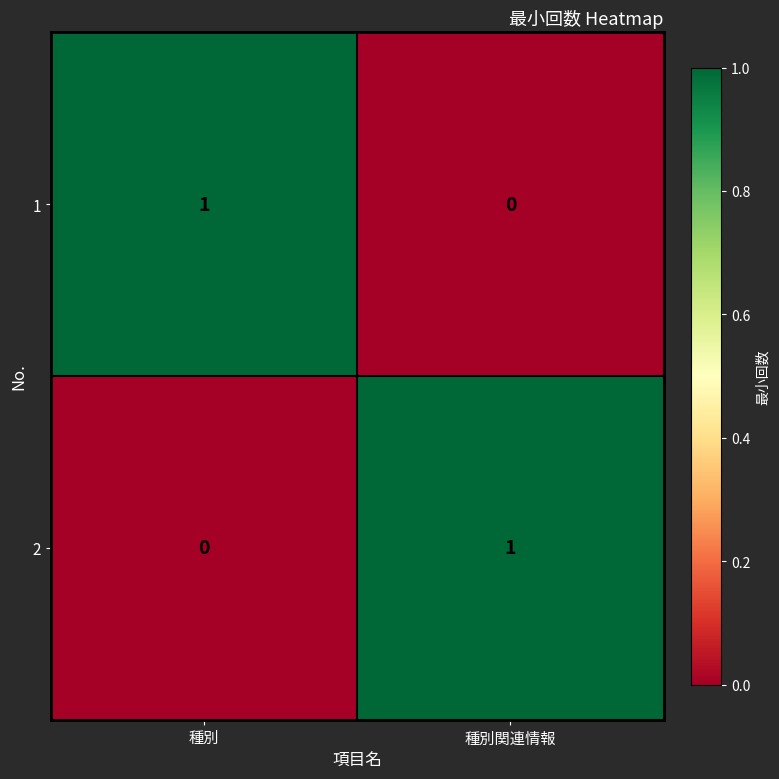

The 1 series shows 0 at 種別関連情報. True or false?

True